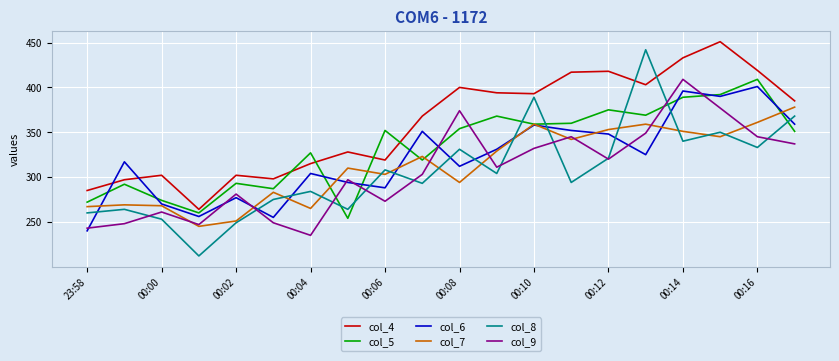

What is the smallest value displayed?

212